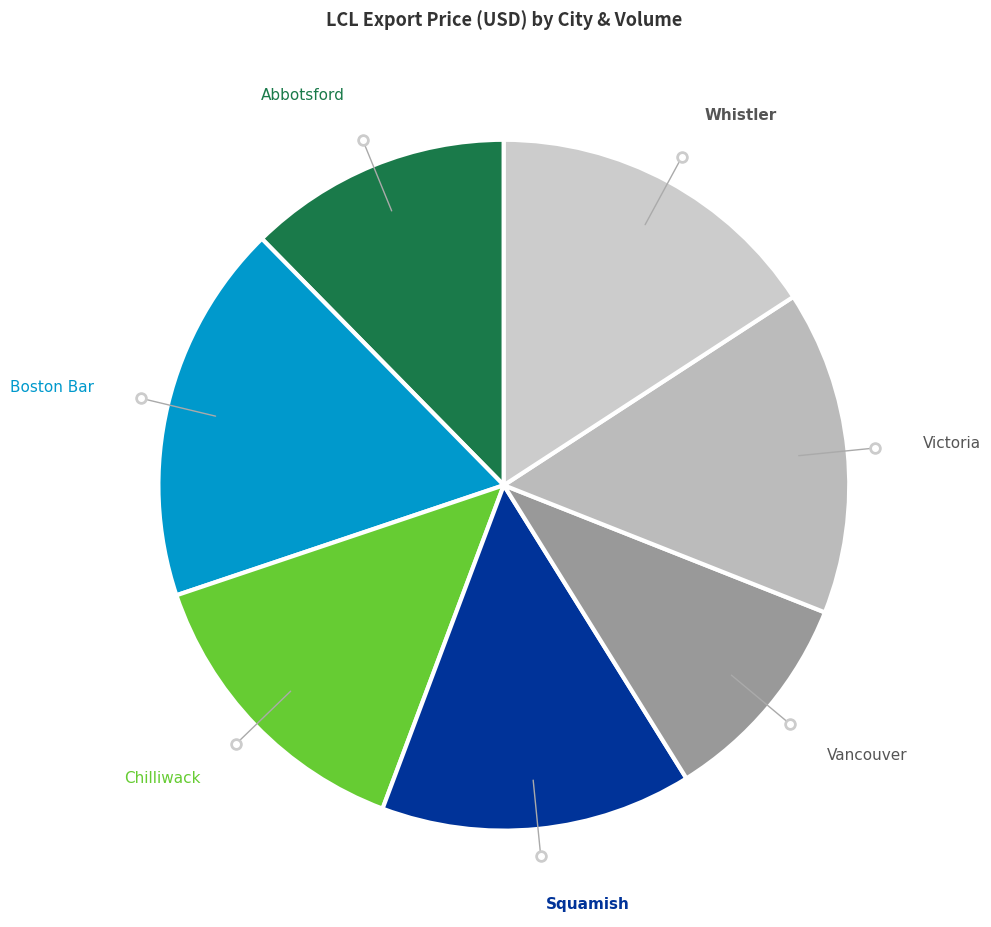

How many slices are in this pie chart?

7